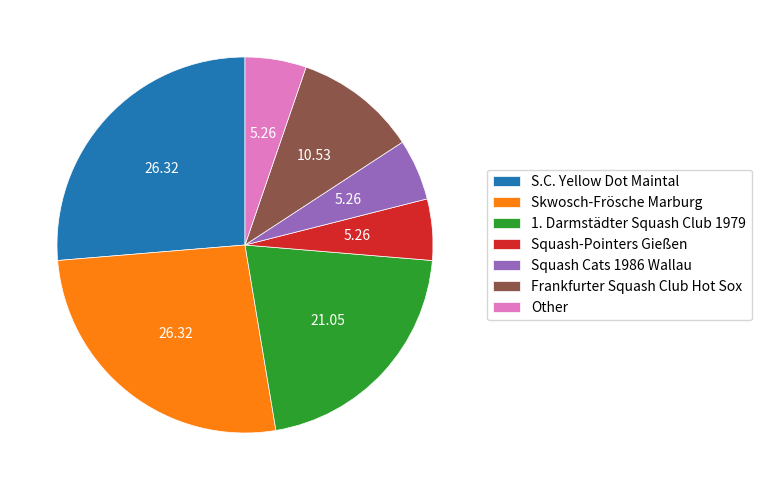

Which has a higher value, Skwosch-Frösche Marburg or Squash-Pointers Gießen?

Skwosch-Frösche Marburg